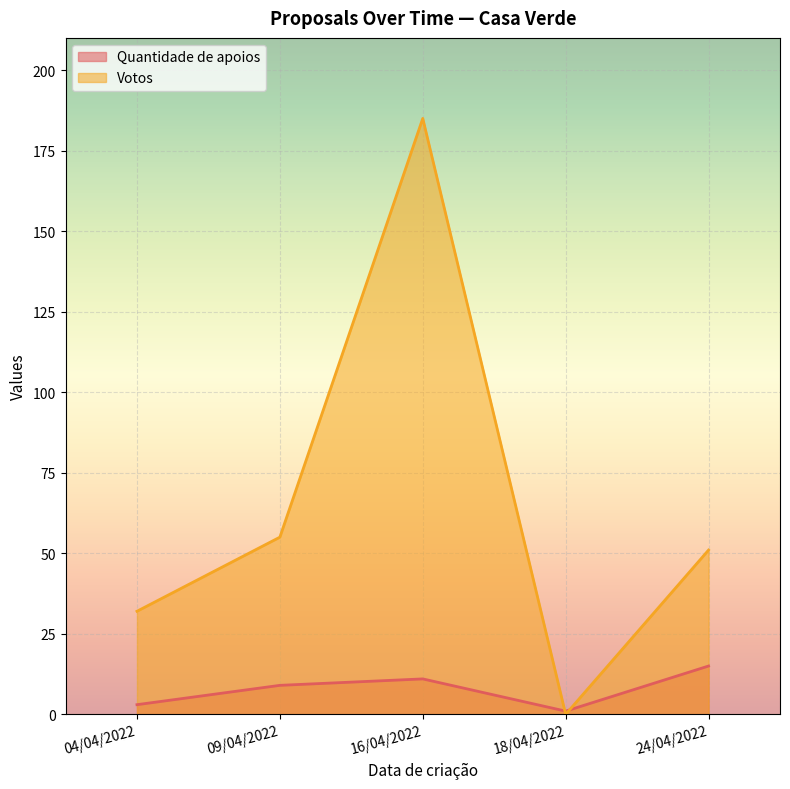

Where is Votos nearest to the value 92?

09/04/2022